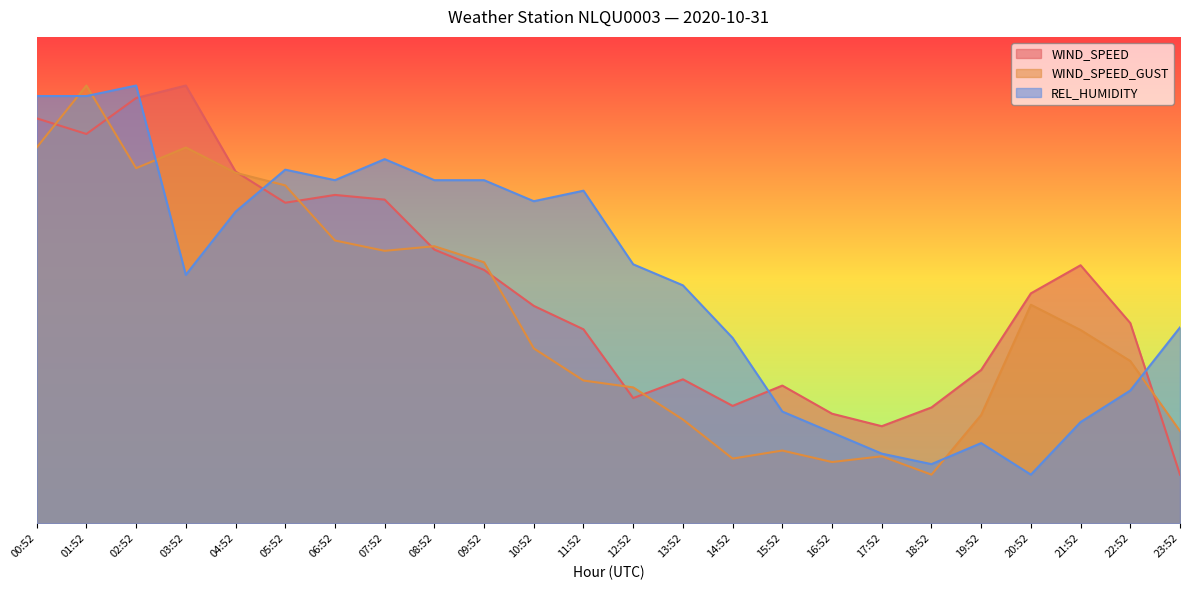

List the series in order of their peak value, lowest first.

WIND_SPEED, WIND_SPEED_GUST, REL_HUMIDITY